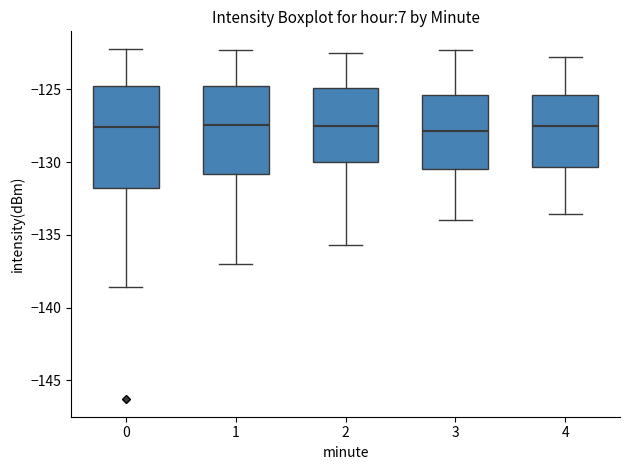

Which box is the tallest, from its lower edge to its upper edge?

0